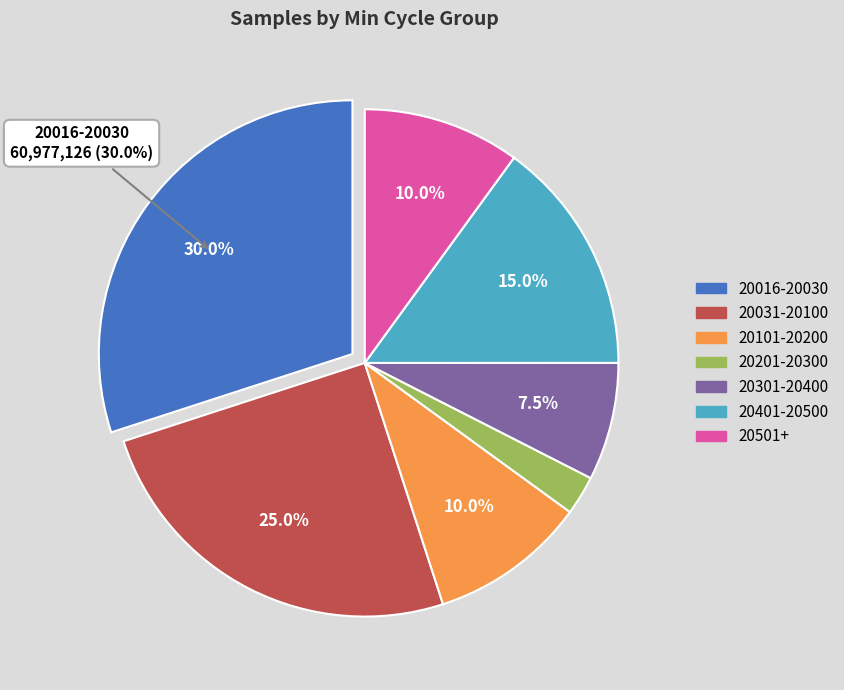

Does any single category account for the majority?

No